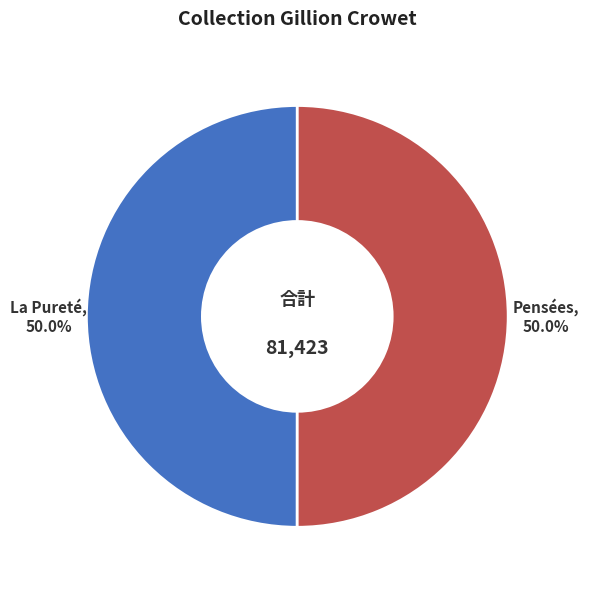

How many slices are in this pie chart?

2